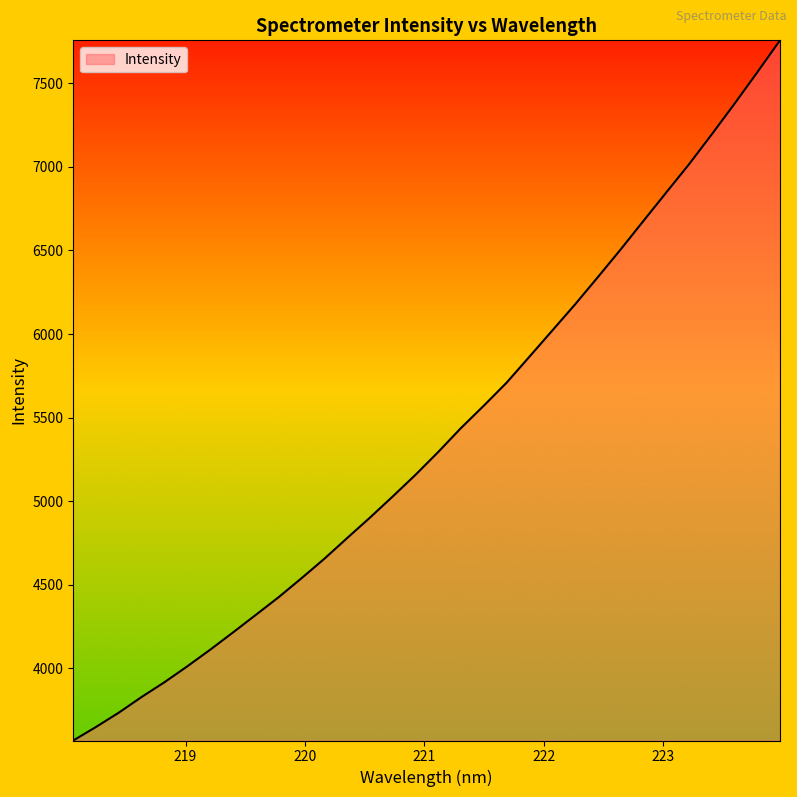

What is the smallest value displayed?

3568.9